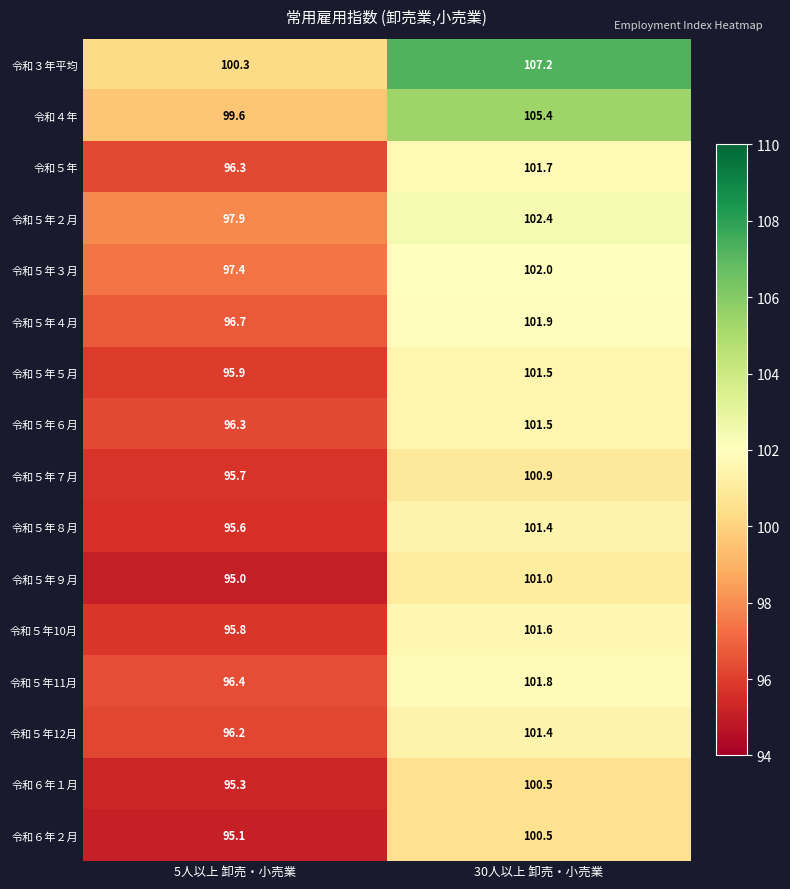

At which category does the chart reach its peak across all series?

30人以上 卸売・小売業